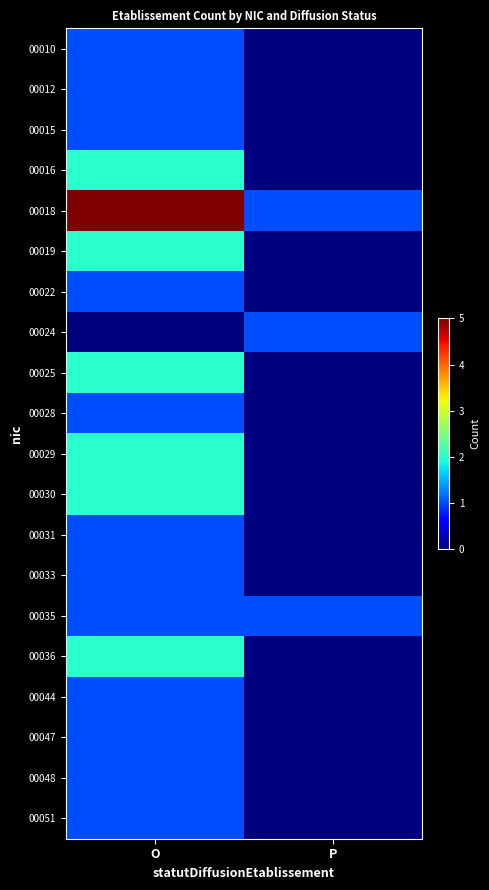

List the series in order of their peak value, lowest first.

00010, 00012, 00015, 00022, 00024, 00028, 00031, 00033, 00035, 00044, 00047, 00048, 00051, 00016, 00019, 00025, 00029, 00030, 00036, 00018